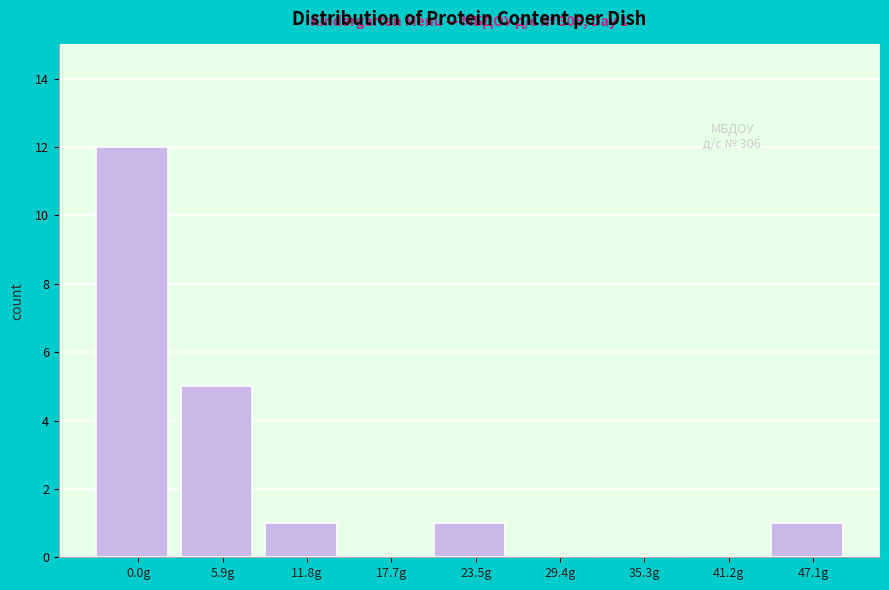

What is the greatest value displayed?

12